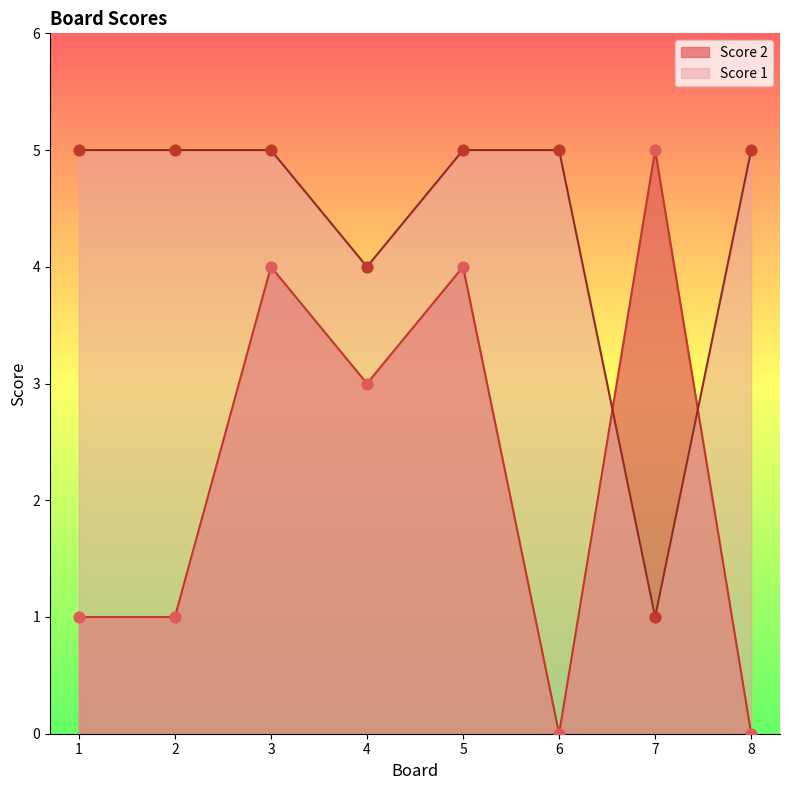

What are all the series names shown in the legend?

Score 2, Score 1